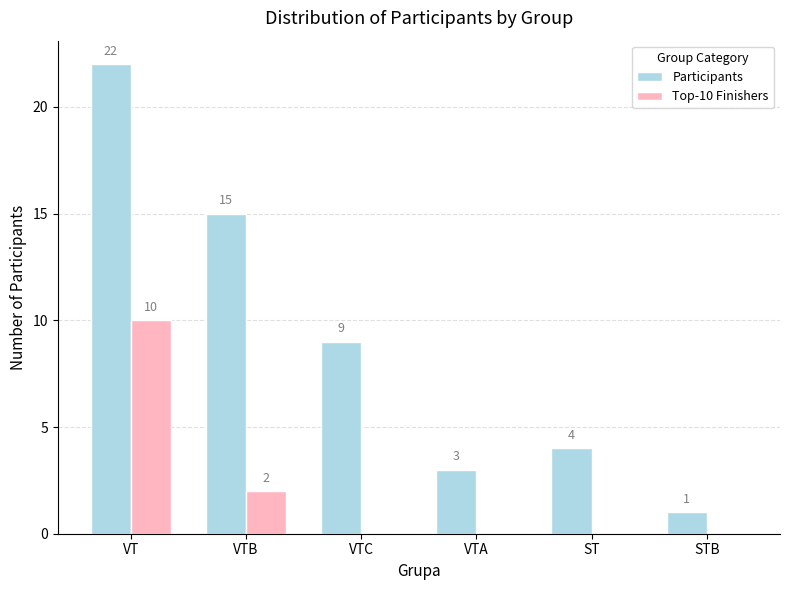

What is the average value of the Top-10 Finishers series?

2